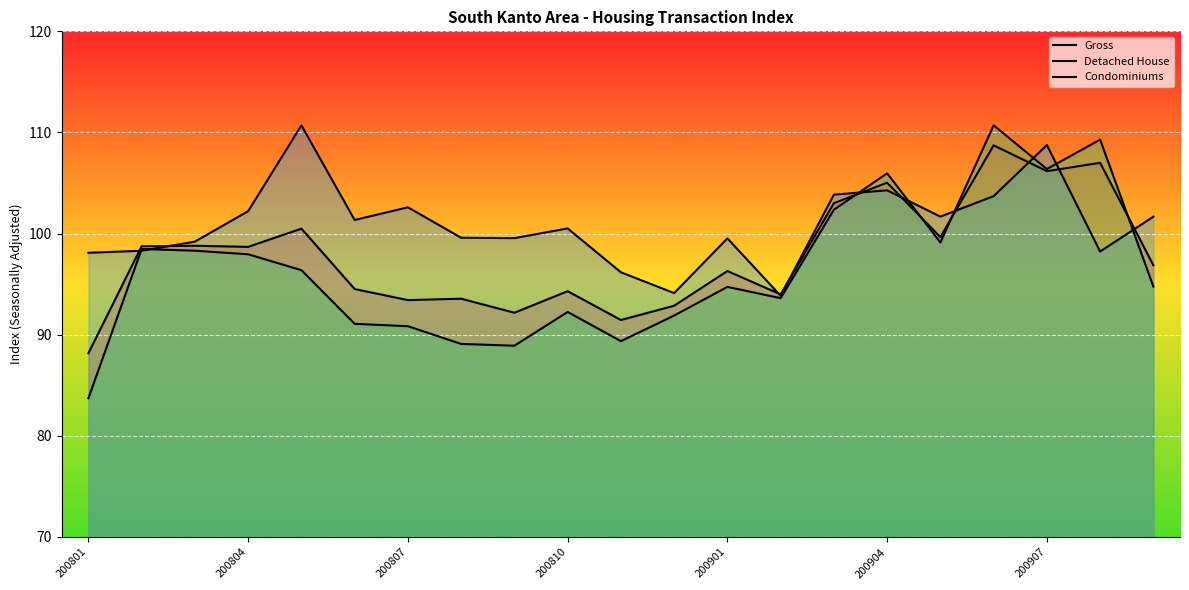

What are all the series names shown in the legend?

Gross, Detached House, Condominiums